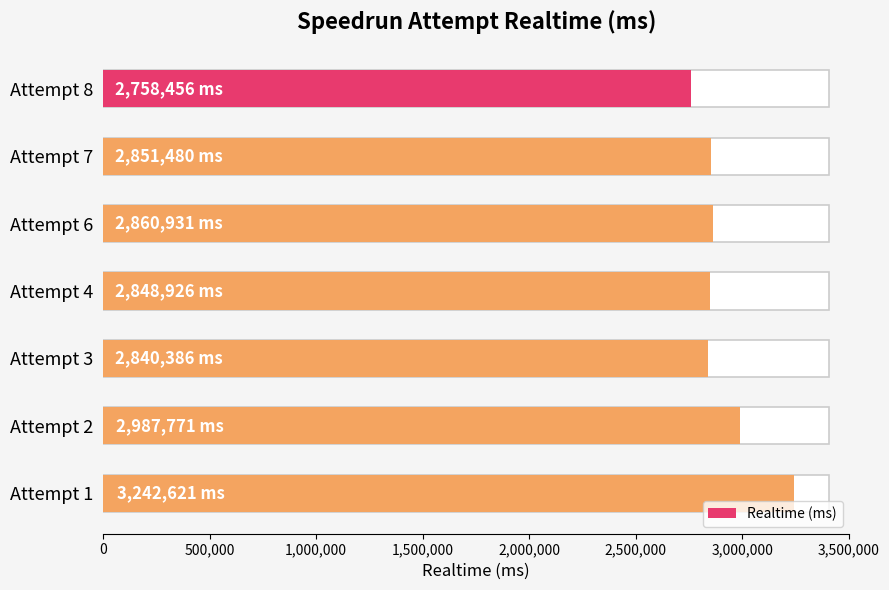

What is the average value?

2912939